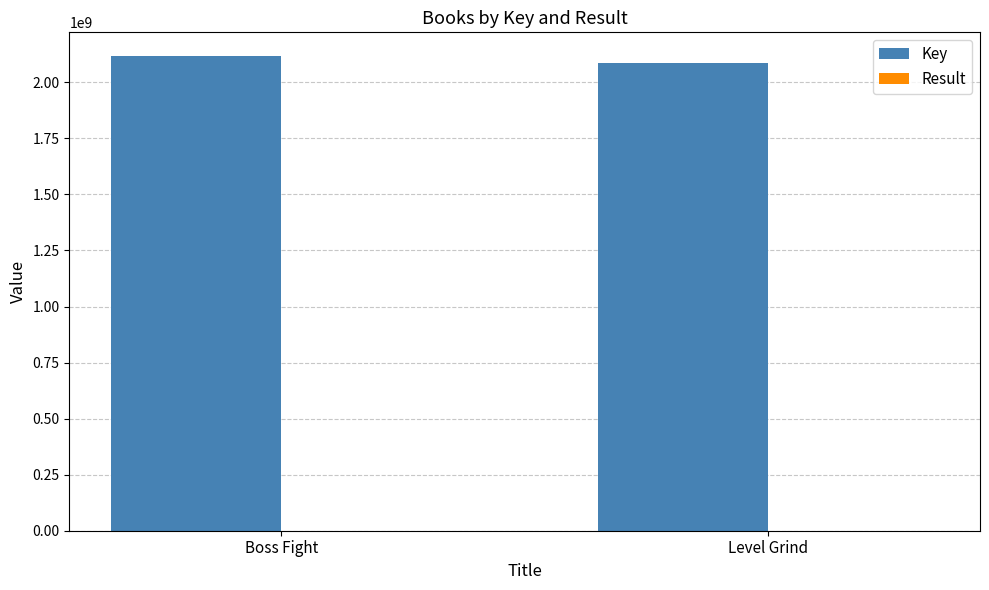

Which series has the largest total across all categories?

Key